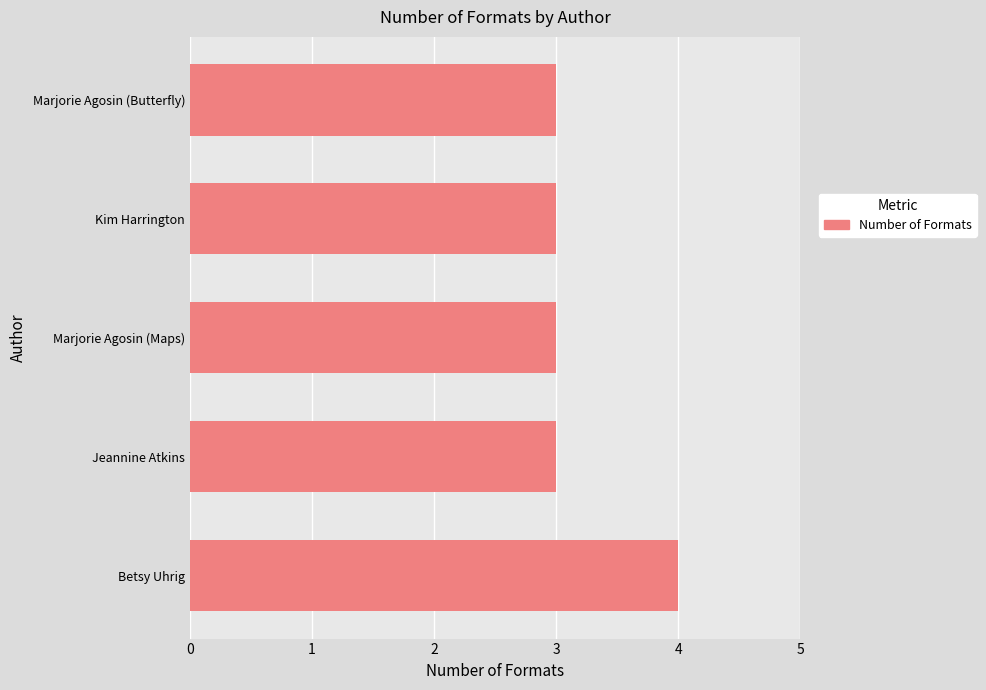

What is the greatest value displayed?

4